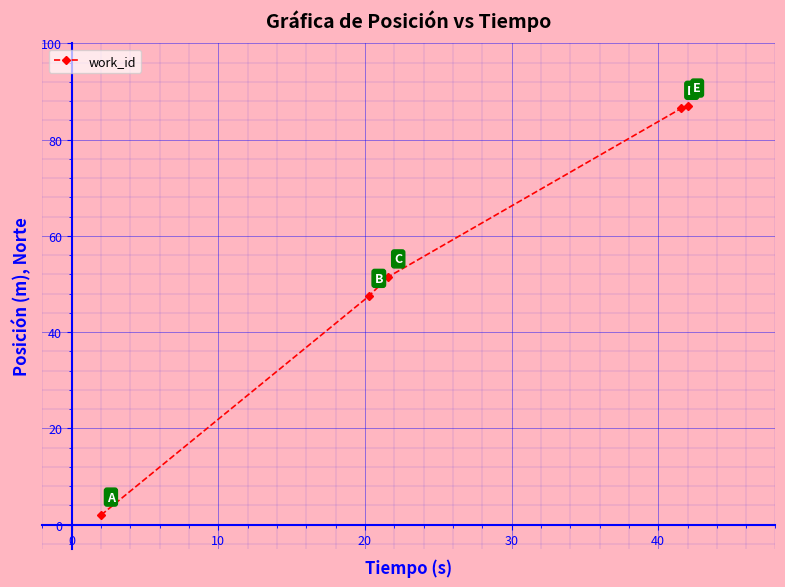

Reading left to right, extract all data points from this chart.

2.0	47.5	51.5	86.5	87.0